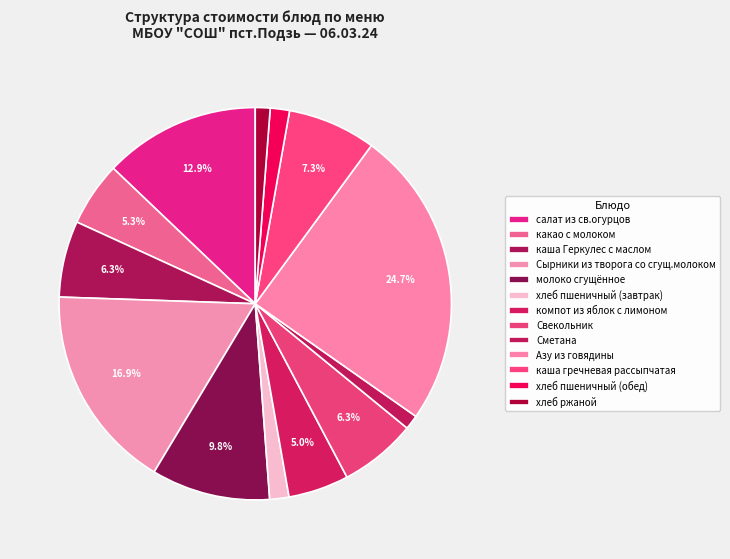

To the nearest percent, what portion does салат из св.огурцов represent?

13%